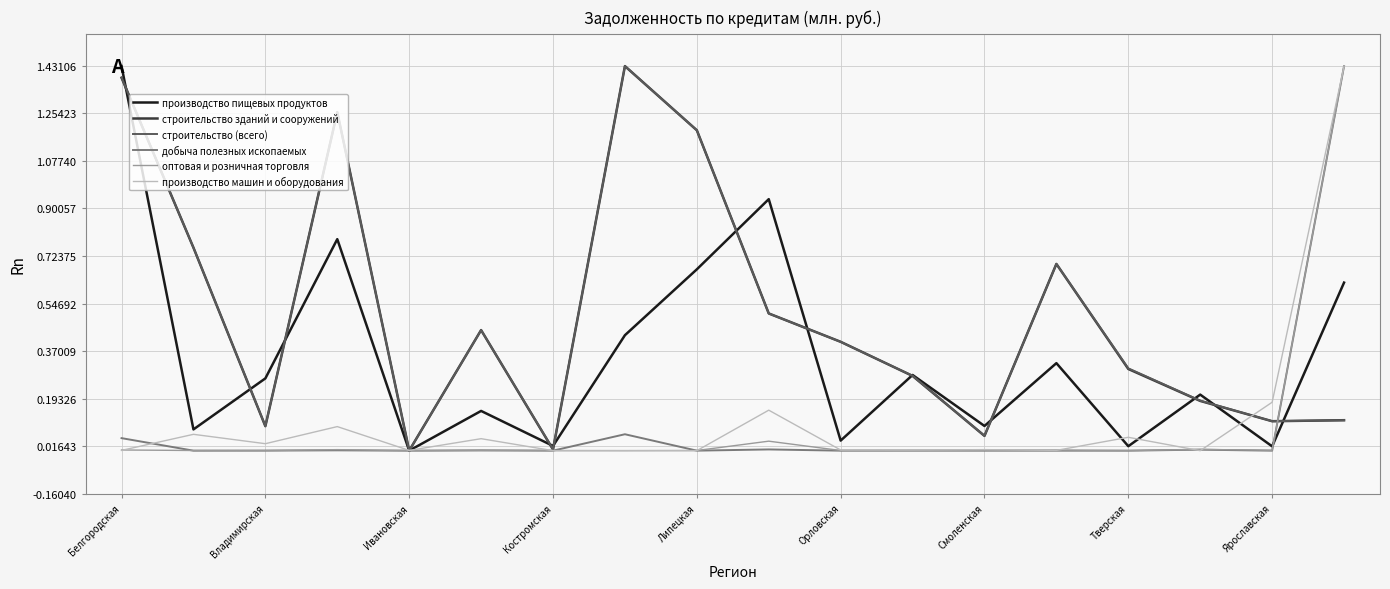

Is it true that добыча полезных ископаемых equals 0.0 at Орловская?

True